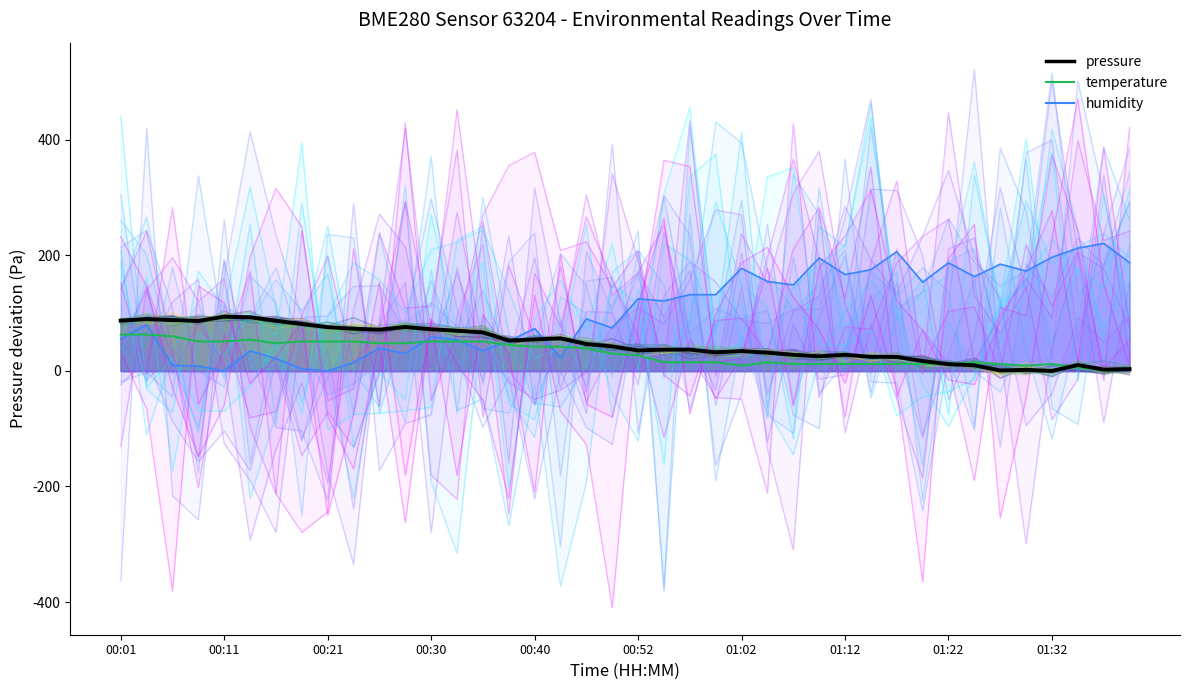

Between 00:52 and 01:12, which is larger?

00:52